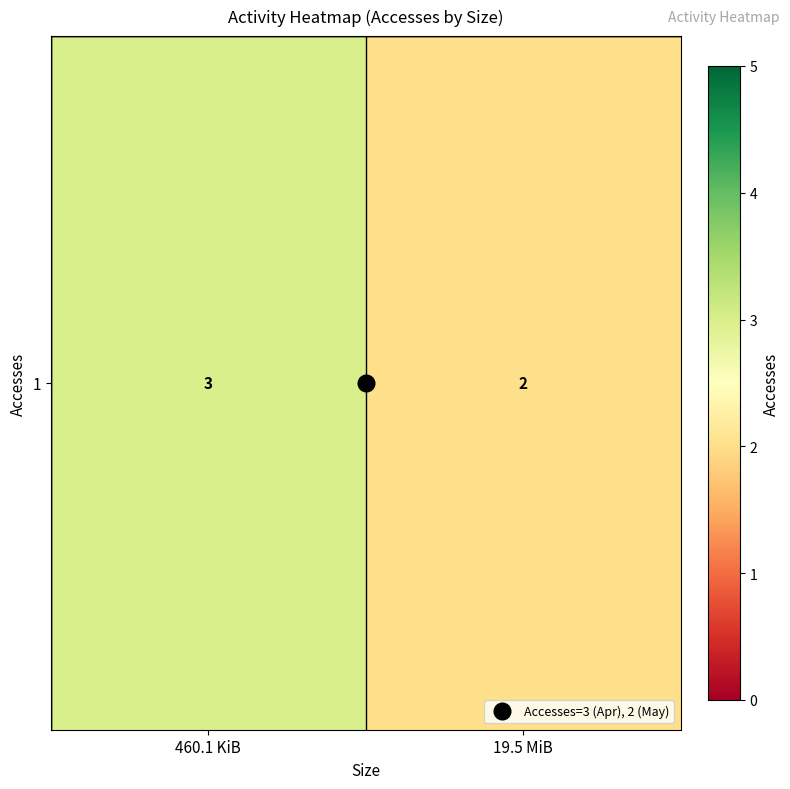

Approximately how many times larger is the value at 460.1 KiB compared to 19.5 MiB?

1.5